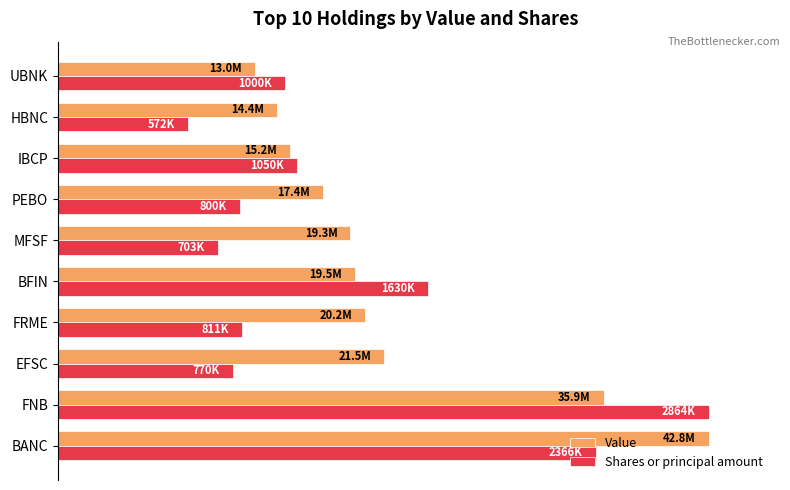

What are all the series names shown in the legend?

Value, Shares or principal amount